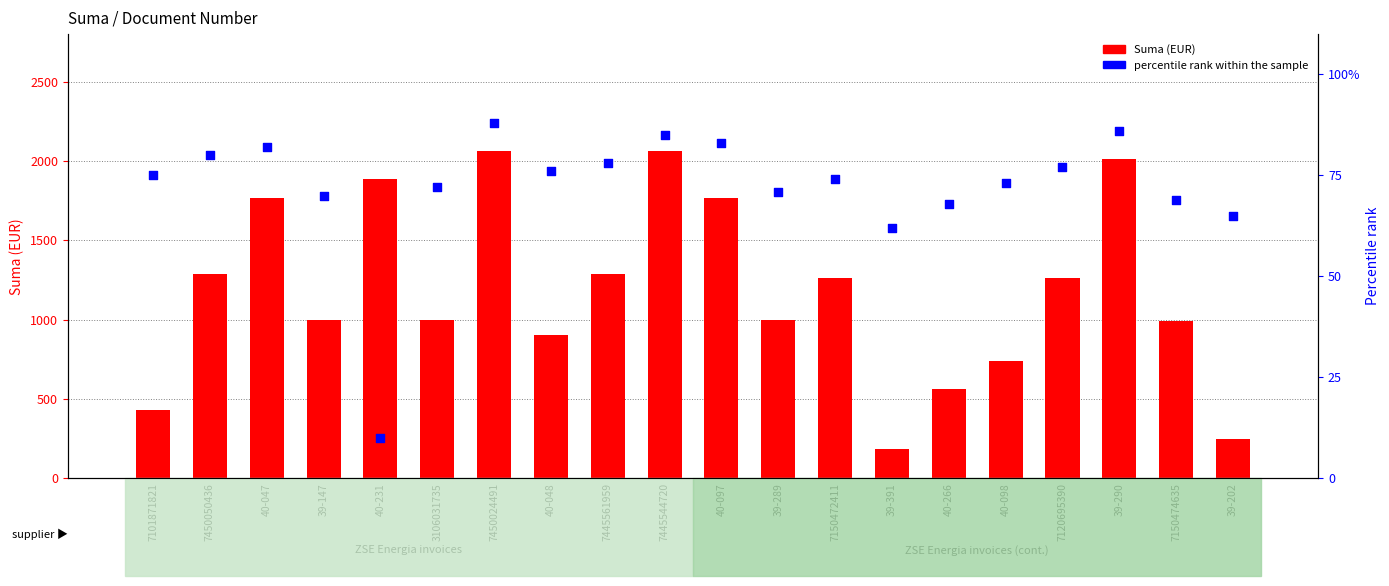

Which series contains the highest Y value?

Suma (EUR)